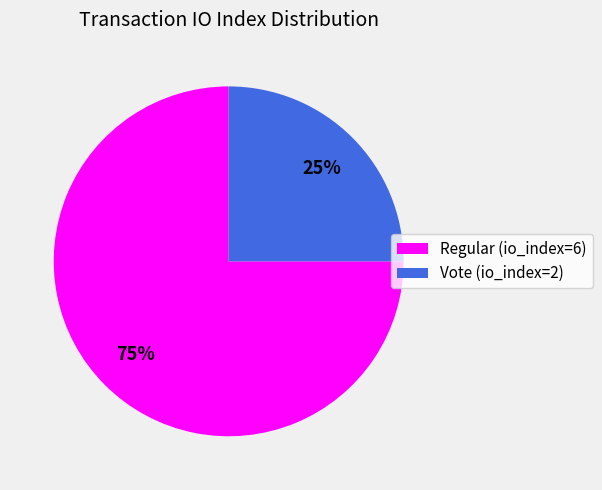

Which has a higher value, Regular (io_index=6) or Vote (io_index=2)?

Regular (io_index=6)